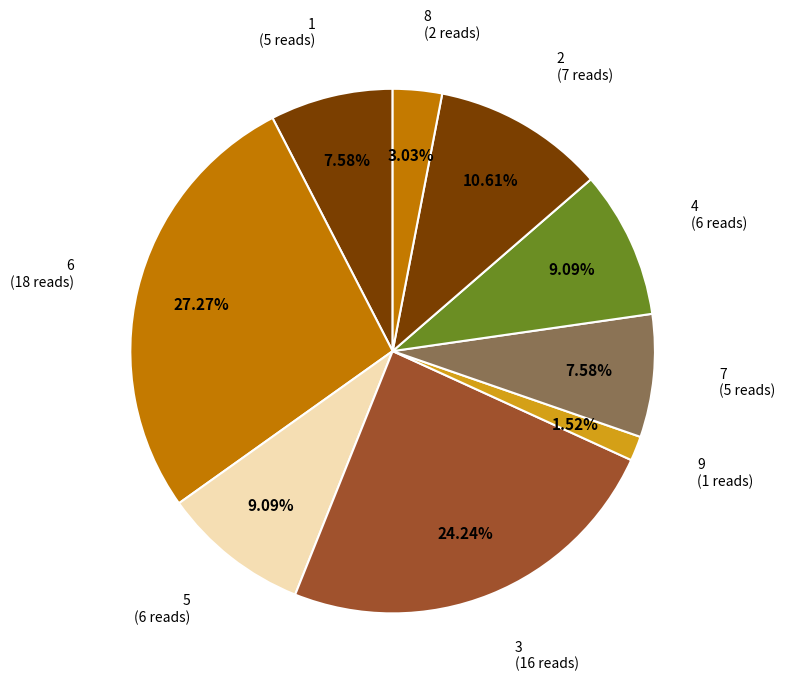

Do 6 and 4 together represent more than half of the pie?

No